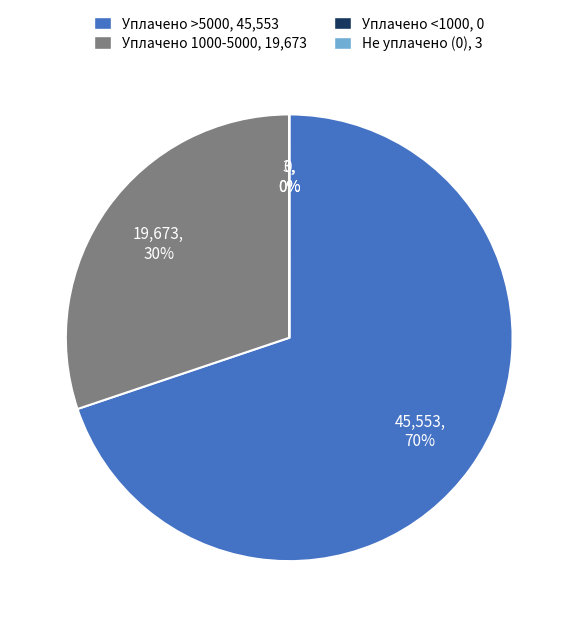

To the nearest percent, what is the average slice percentage?

25%